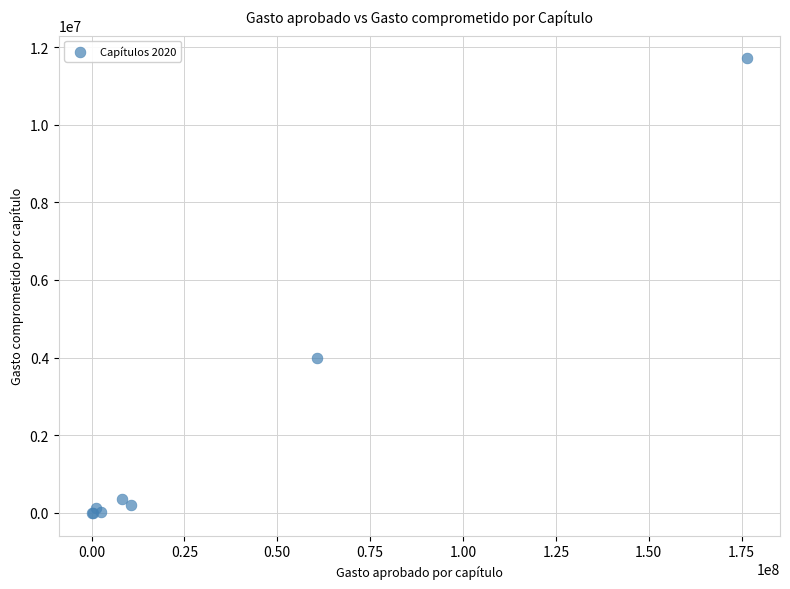

What Y value in the scatter plot is closest to 5854656?

3984251.8